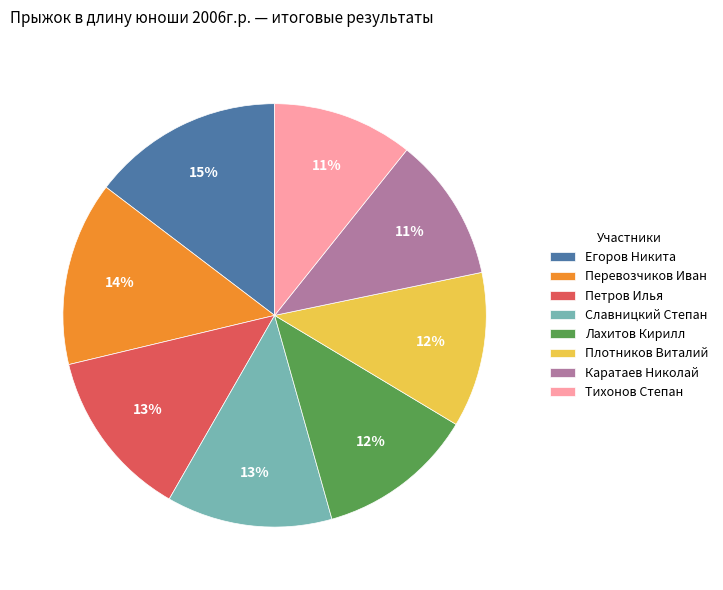

To the nearest percent, what is the average slice percentage?

12%